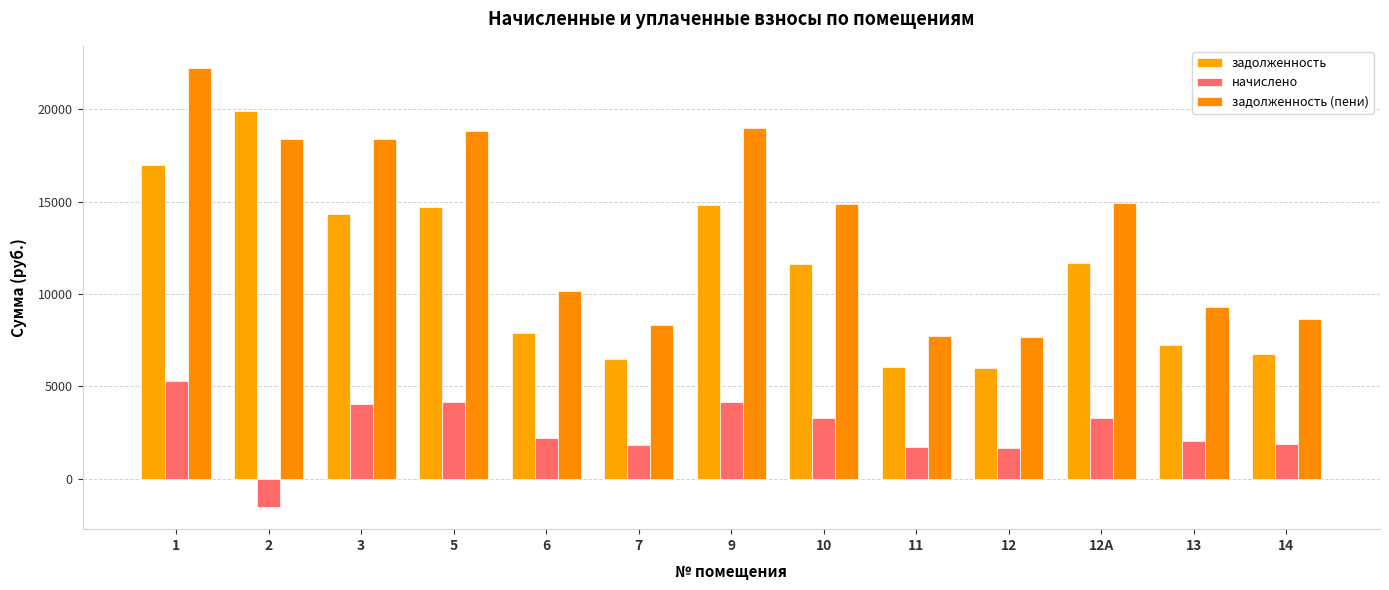

What is the difference between the начислено values at 6 and 14?

326.6